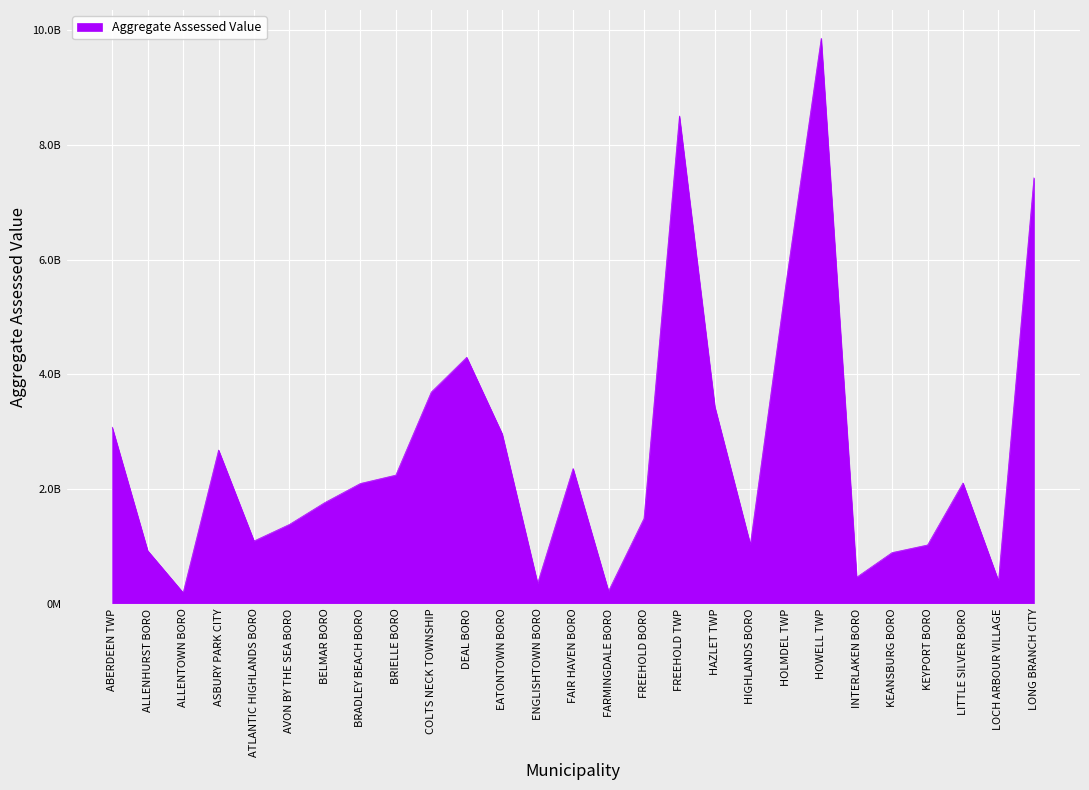

Is this an area chart (filled region under the line)?

Yes